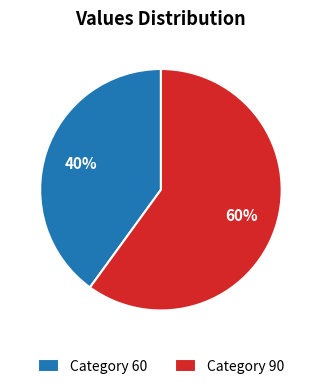

Between Category 90 and Category 60, which is larger?

Category 90